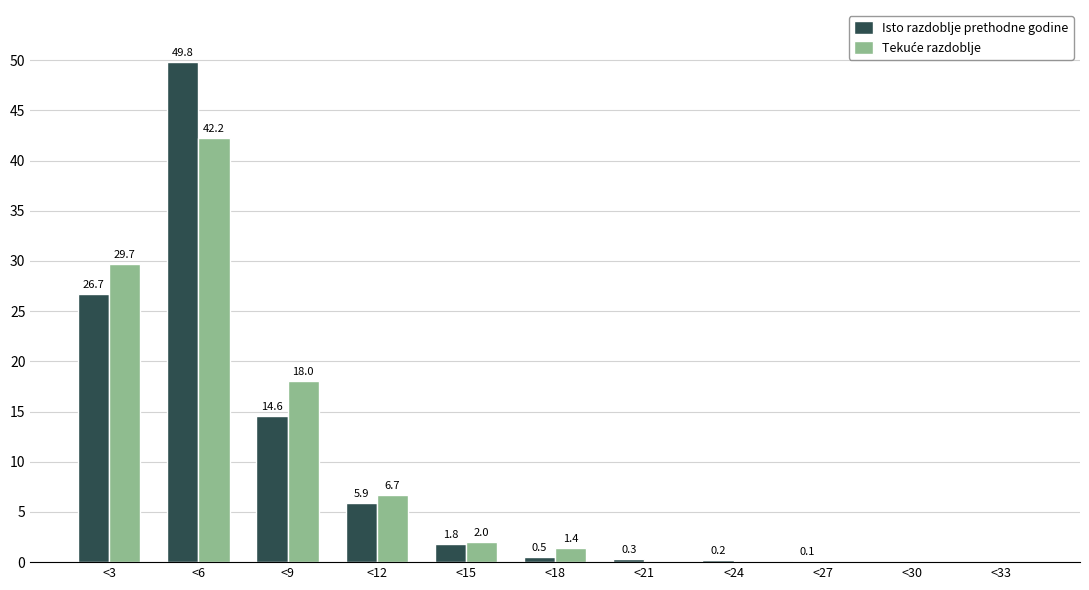

The Isto razdoblje prethodne godine series shows 0.0 at <33. True or false?

True